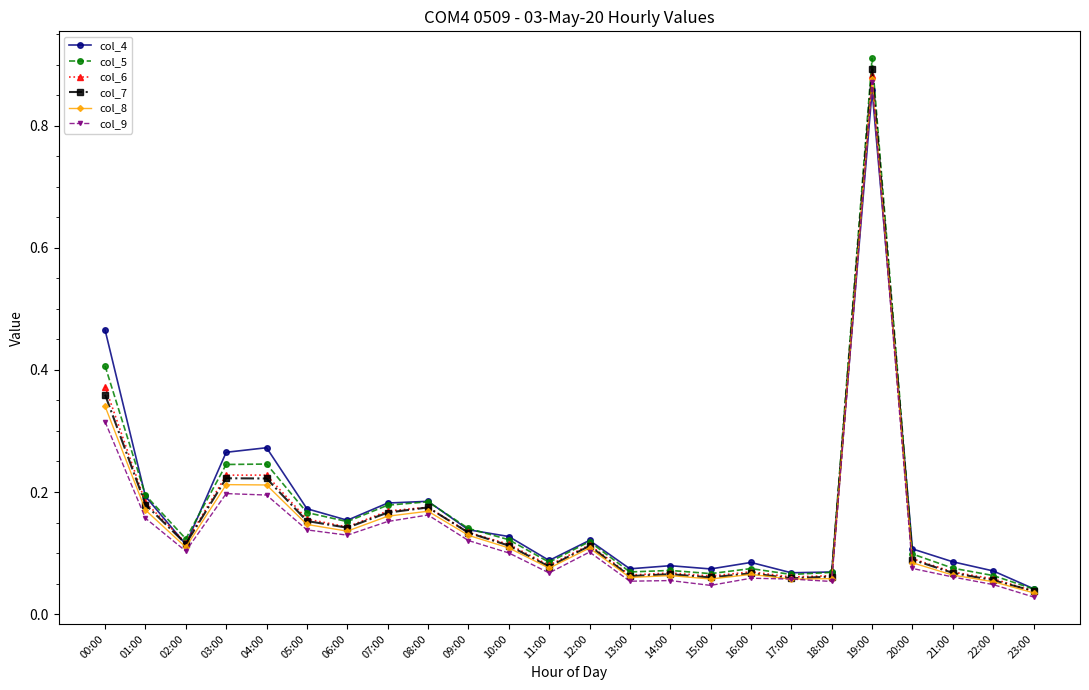

Which series has the largest range (max minus min)?

col_5